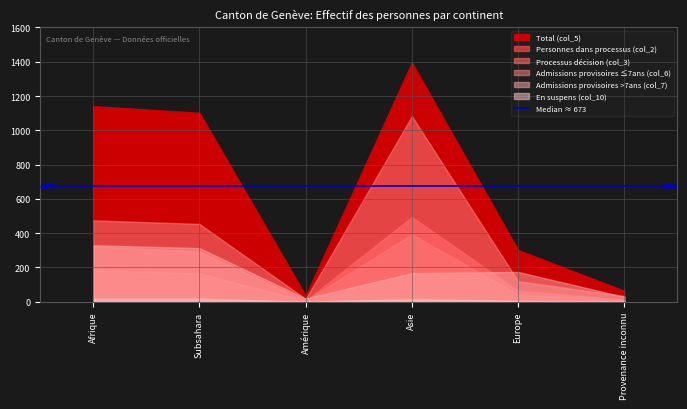

Is it true that Personnes dans processus (col_2) equals 387 at Subsahara?

False